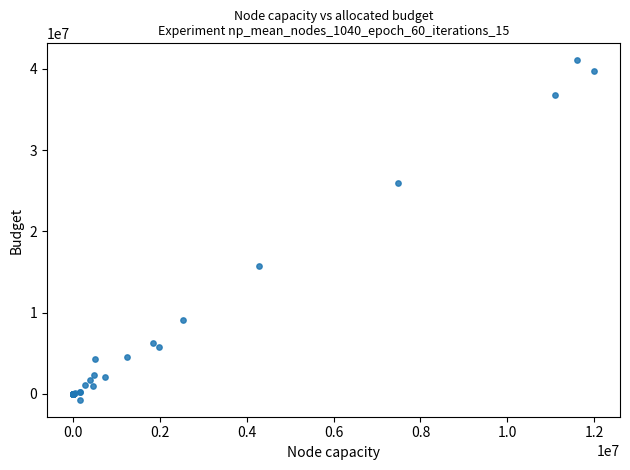

What Y value in the scatter plot is closest to 20170231?

15710879